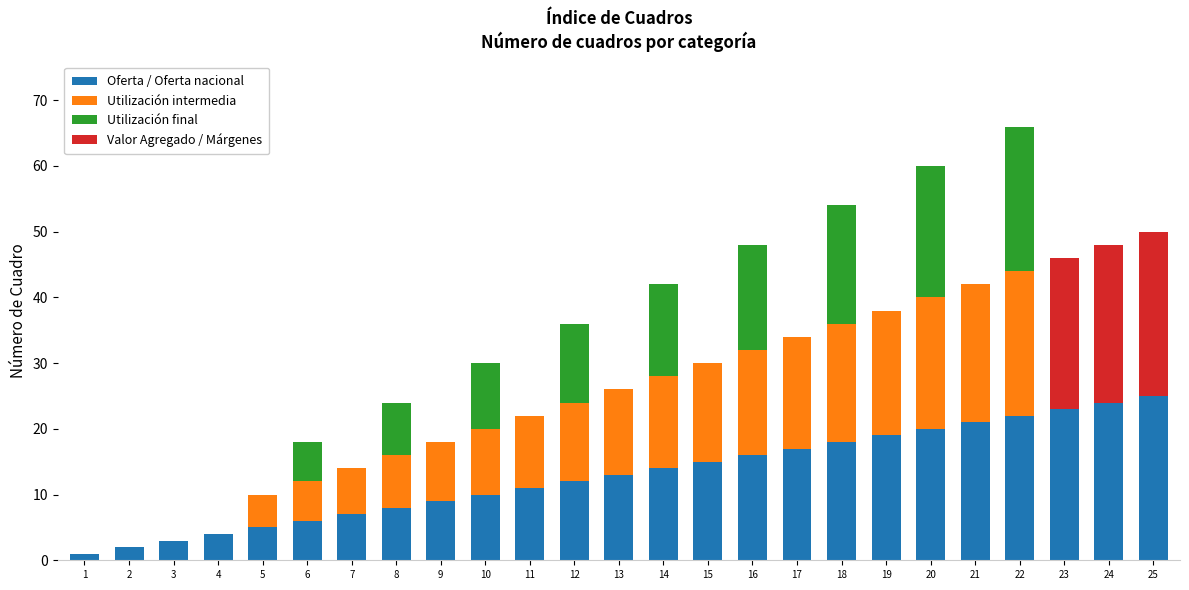

True or false: Oferta / Oferta nacional has a value of 11 at 20.

False